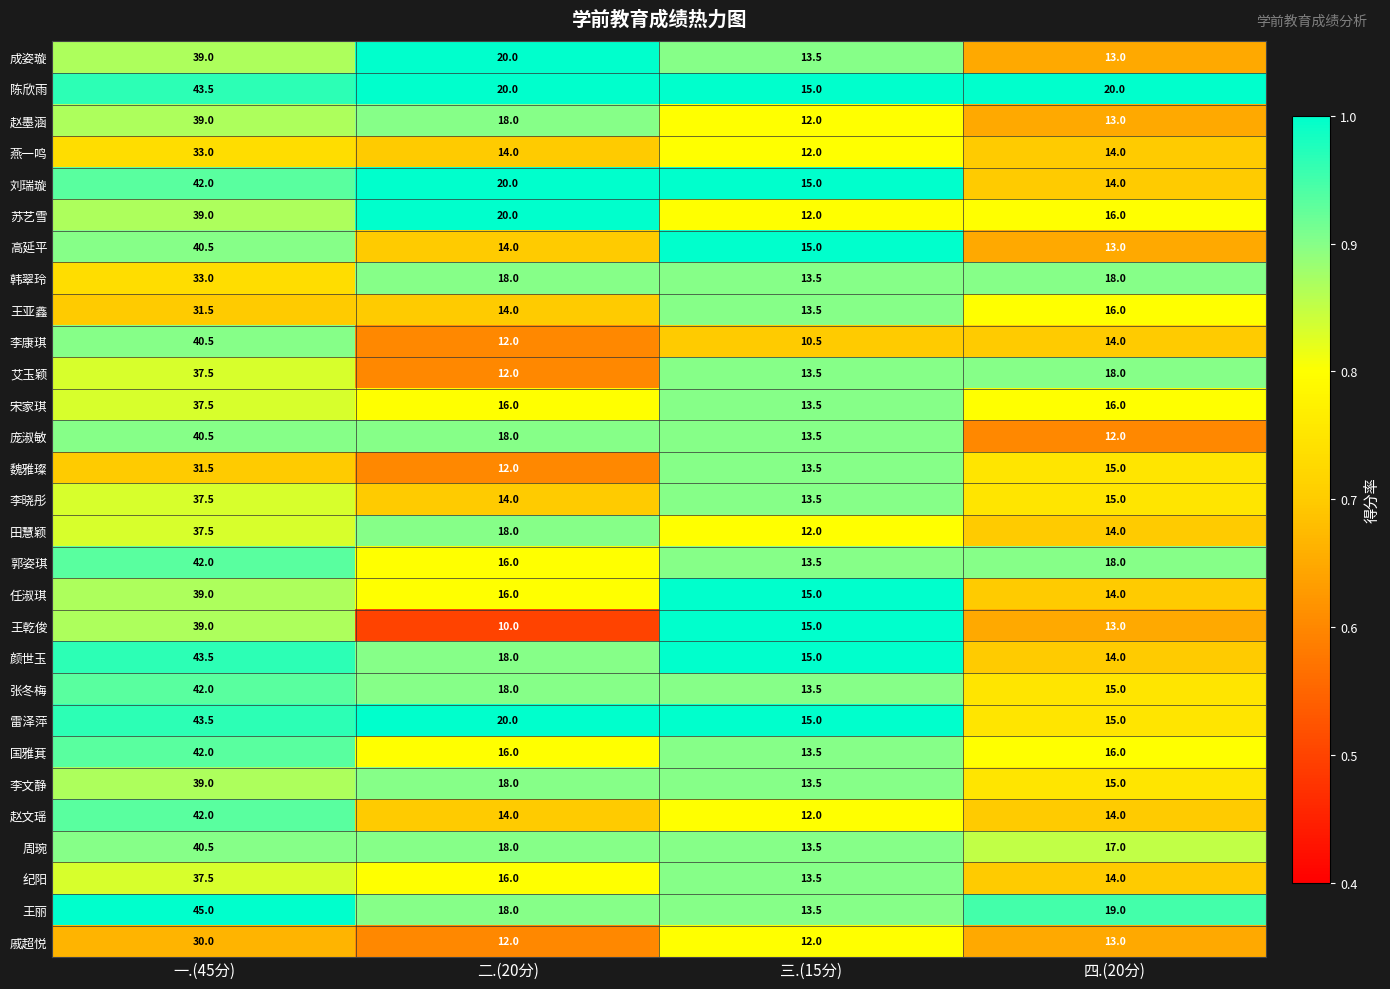

True or false: 戚超悦 has a value of 13.0 at 四.(20分).

True